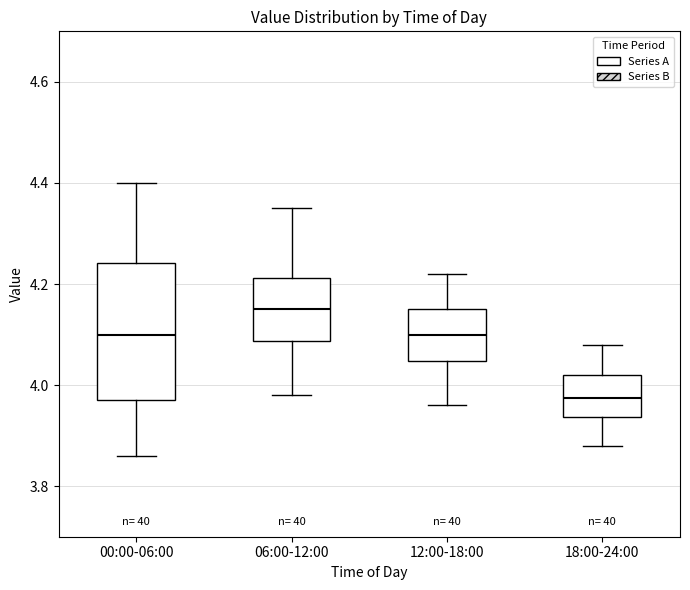

Reading left to right, transcribe this box plot: for each box, give where its median line is, the range the box spans, and where its two whiskers end, as read against the y-axis. The values are not printed on the chart, so give them approximately, as read against the axis.

00:00-06:00: median 4.10, box 3.98 to 4.24, whiskers 3.86 to 4.40
06:00-12:00: median 4.16, box 4.08 to 4.22, whiskers 3.98 to 4.36
12:00-18:00: median 4.10, box 4.04 to 4.16, whiskers 3.96 to 4.22
18:00-24:00: median 3.98, box 3.94 to 4.02, whiskers 3.88 to 4.08